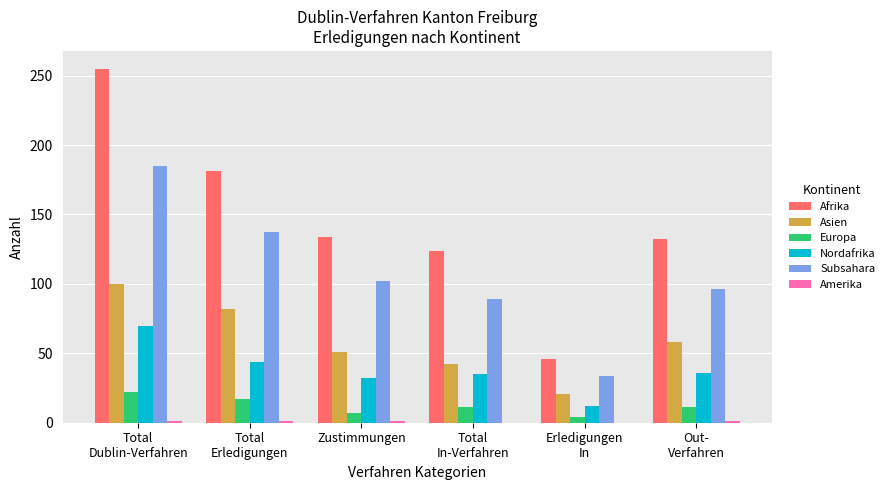

Which series has the largest total across all categories?

Afrika